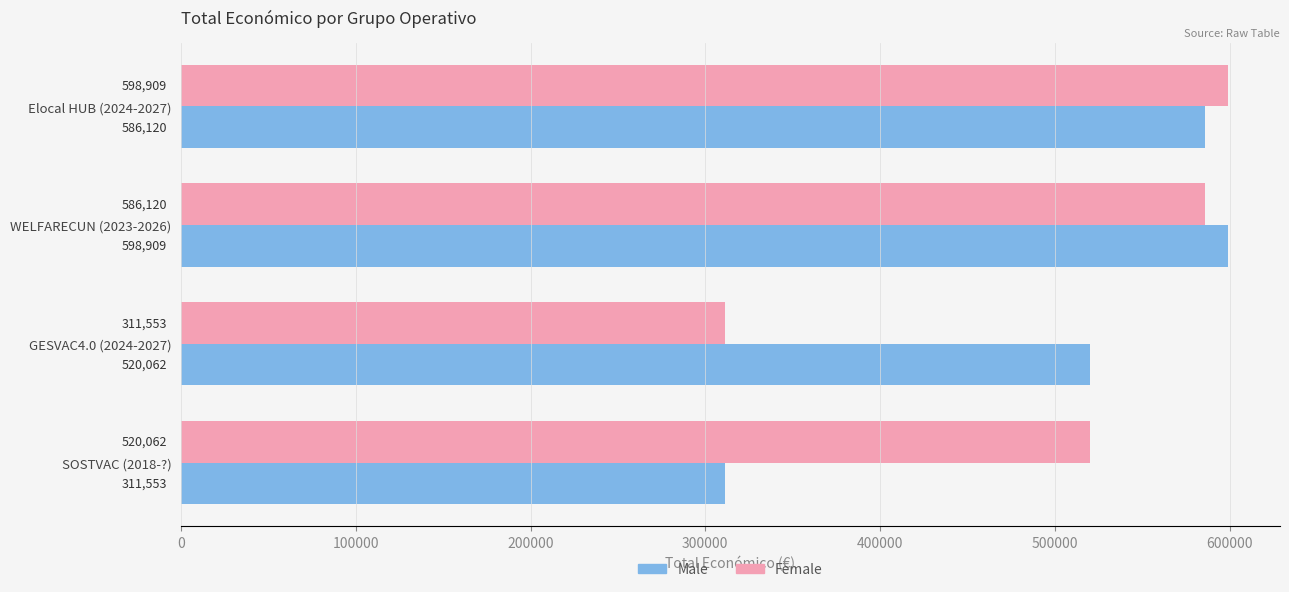

What is the difference between the highest and lowest values at WELFARECUN (2023-2026)?

12789